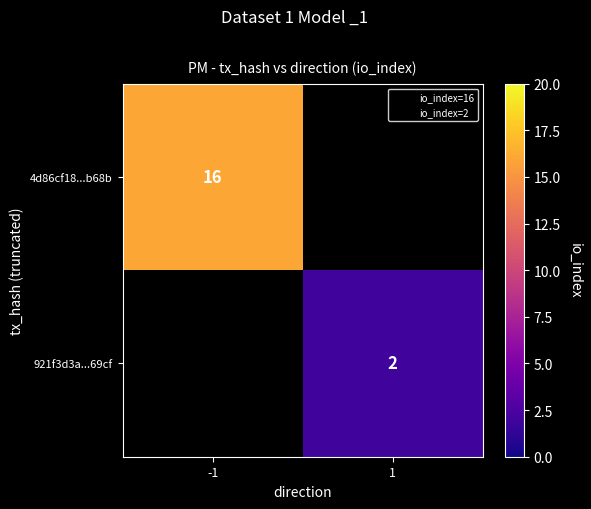

What is the highest value of the 4d86cf18...b68b series?

16.0